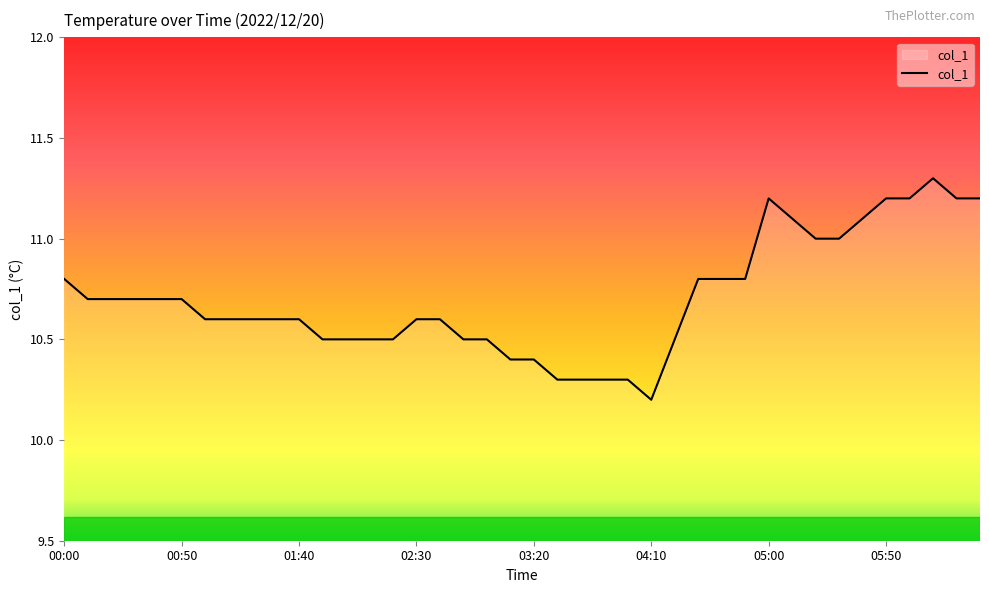

What is the smallest value displayed?

10.2